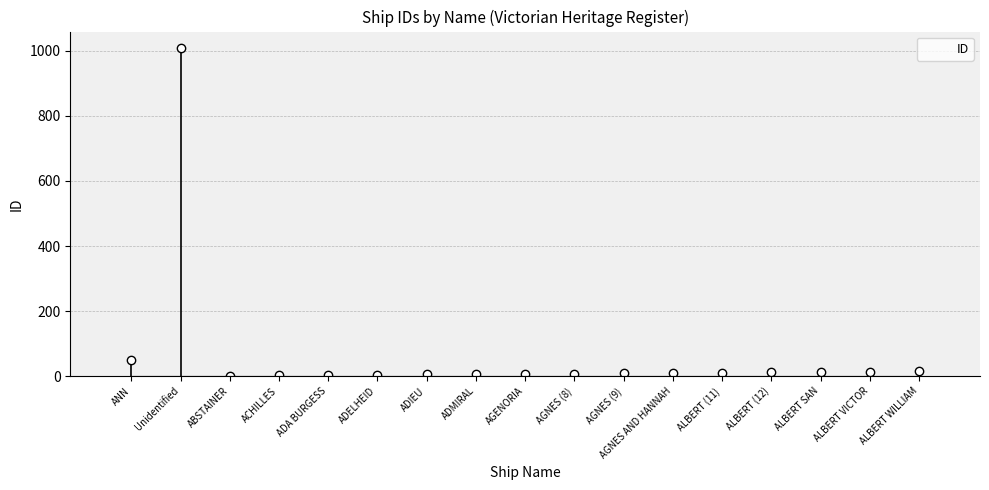

What is the sum of the values at ABSTAINER and AGNES (9)?

10